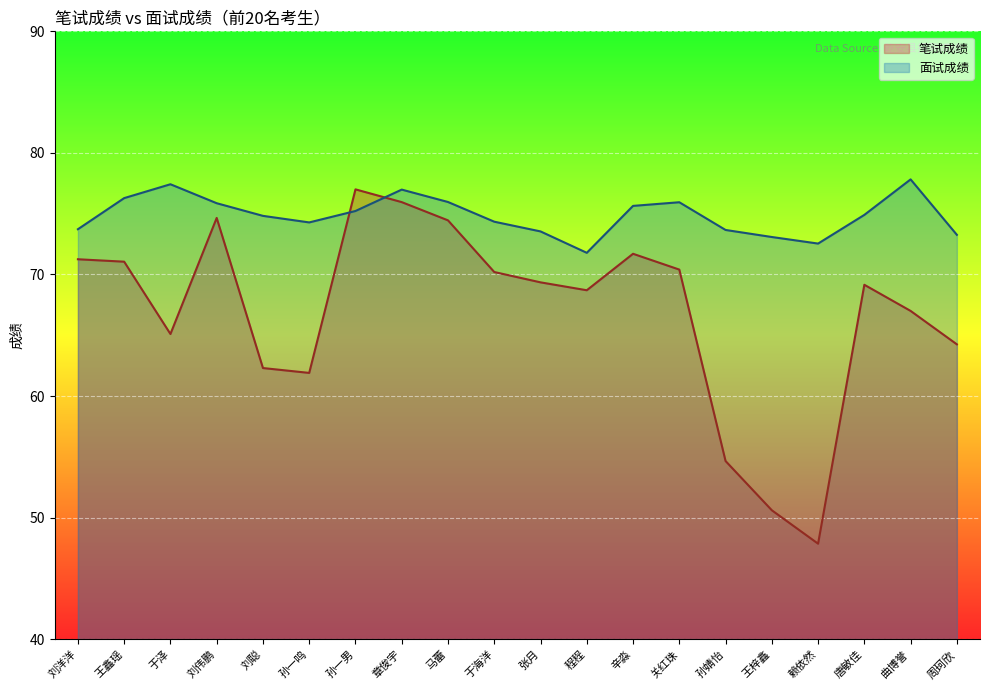

What is the sum of all 笔试成绩 values?

1337.5